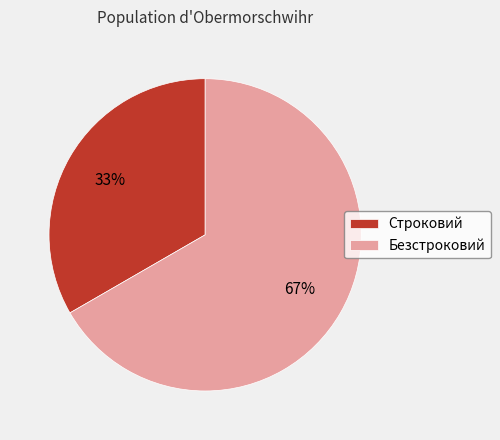

Between Безстроковий and Строковий, which is larger?

Безстроковий